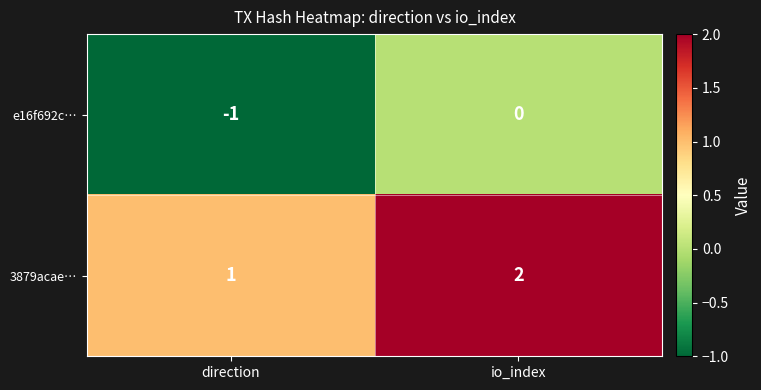

The value of e16f692c… at direction is -2. True or false?

False